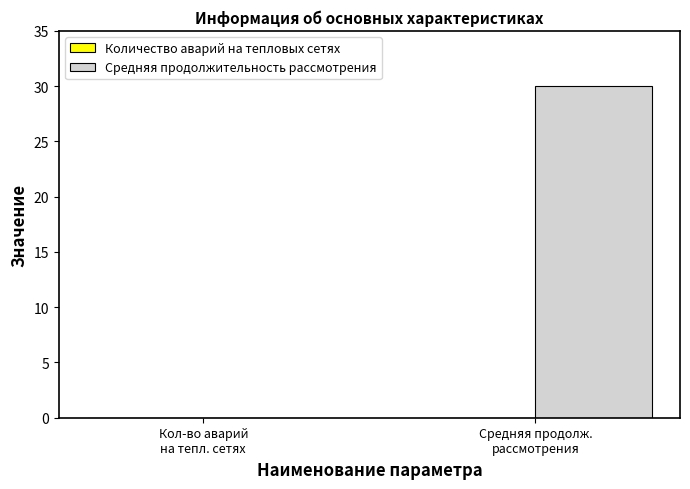

What is the sum of all values?

30